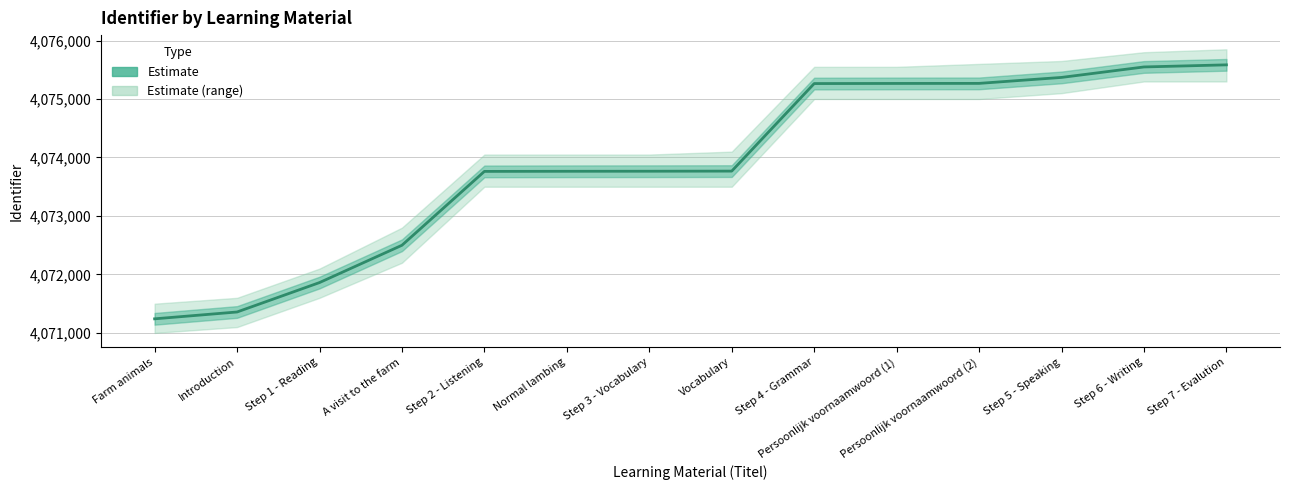

Is it true that the value at A visit to the farm is 4072499?

True